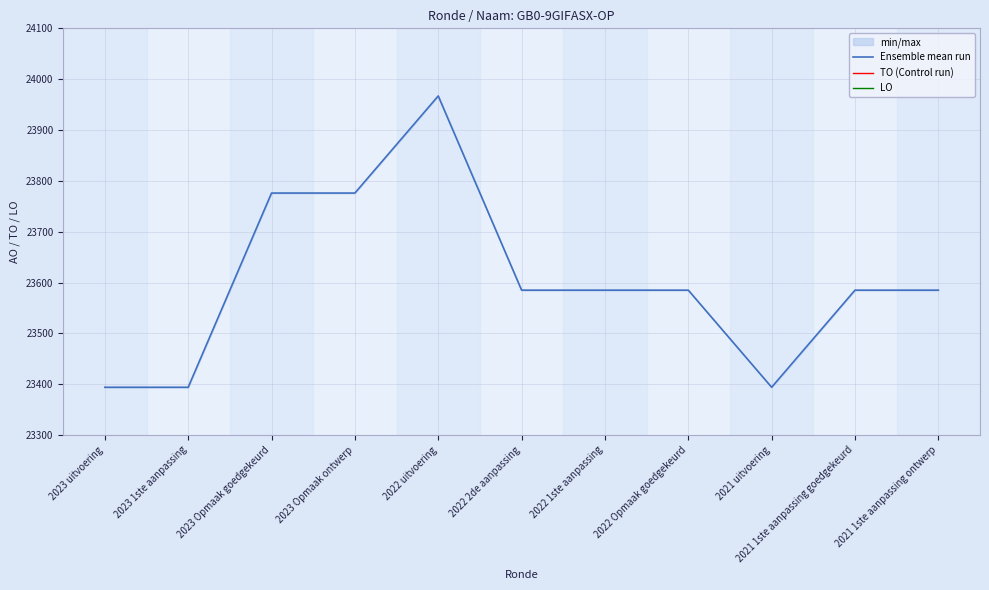

What position from the right is 2022 2de aanpassing?

6